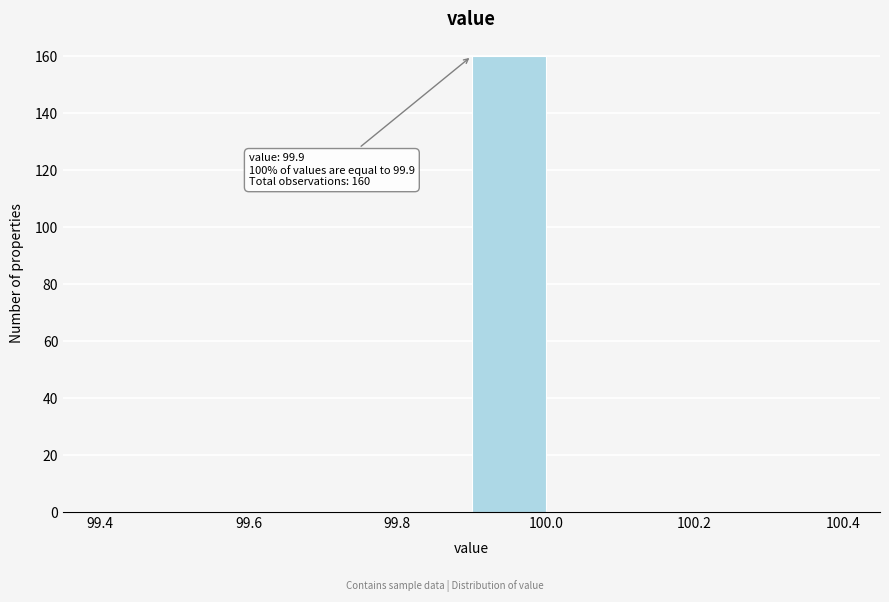

Which range on the x-axis has the tallest bar?

99.9 to 100.0